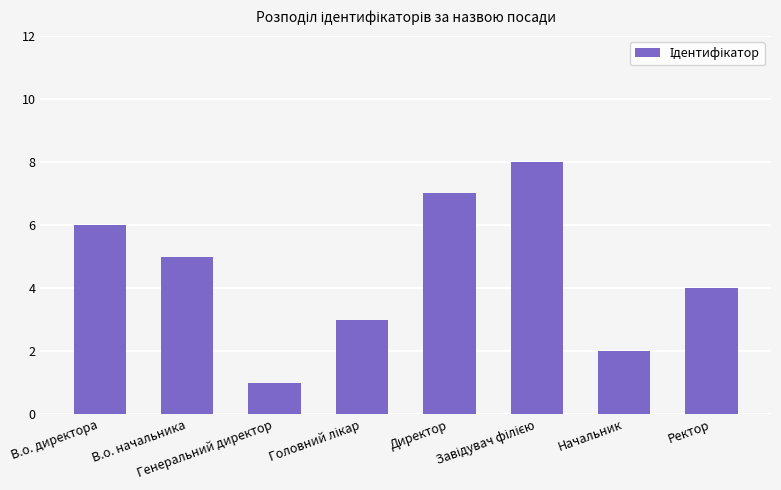

What is the sum of all values?

36